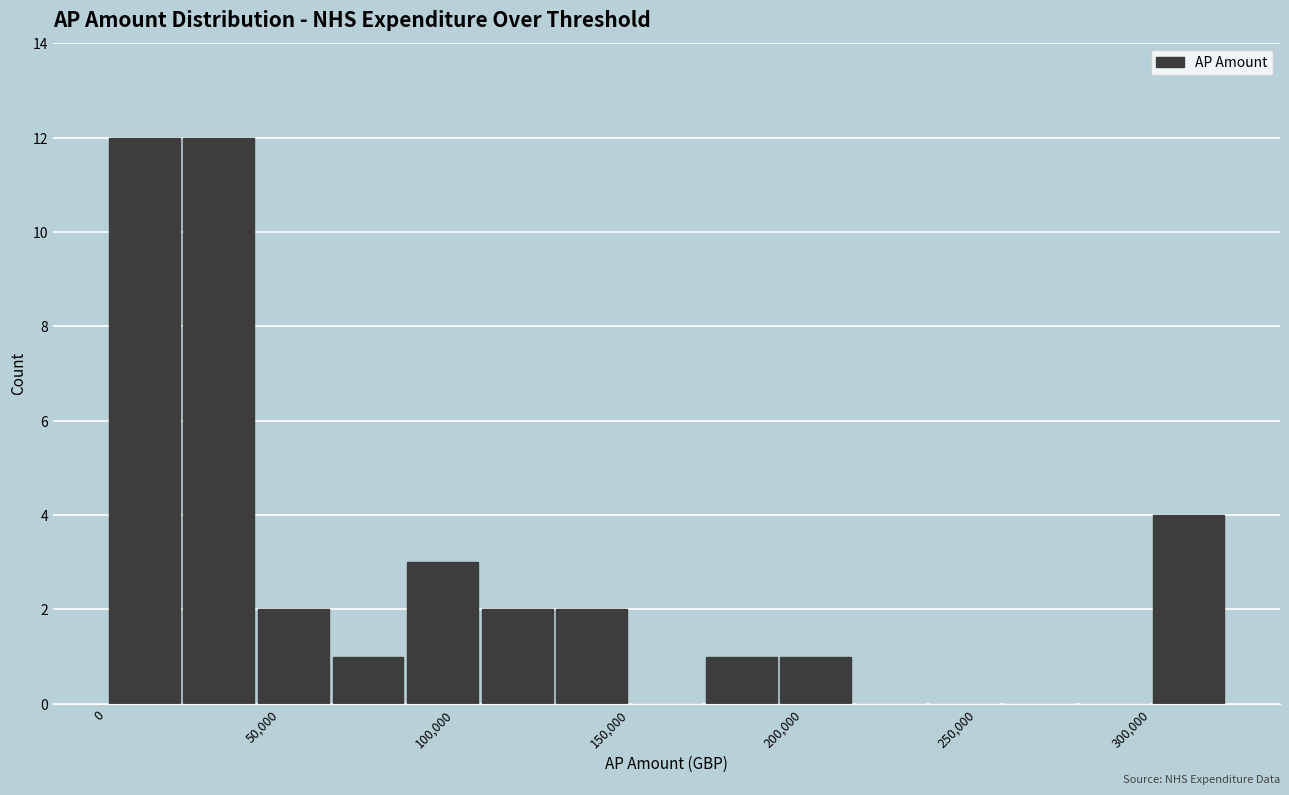

Reading left to right, list every bar in this chart as the range it spans on the x-axis followed by its height. Neither the bar edges nor the heights are printed on the chart, so give them approximately, as read against the axes.

0 to 20000: 12
20000 to 45000: 12
45000 to 65000: 2
65000 to 85000: 1
85000 to 105000: 3
105000 to 130000: 2
130000 to 150000: 2
150000 to 170000: 0
170000 to 195000: 1
195000 to 215000: 1
215000 to 235000: 0
235000 to 255000: 0
255000 to 280000: 0
280000 to 300000: 0
300000 to 320000: 4